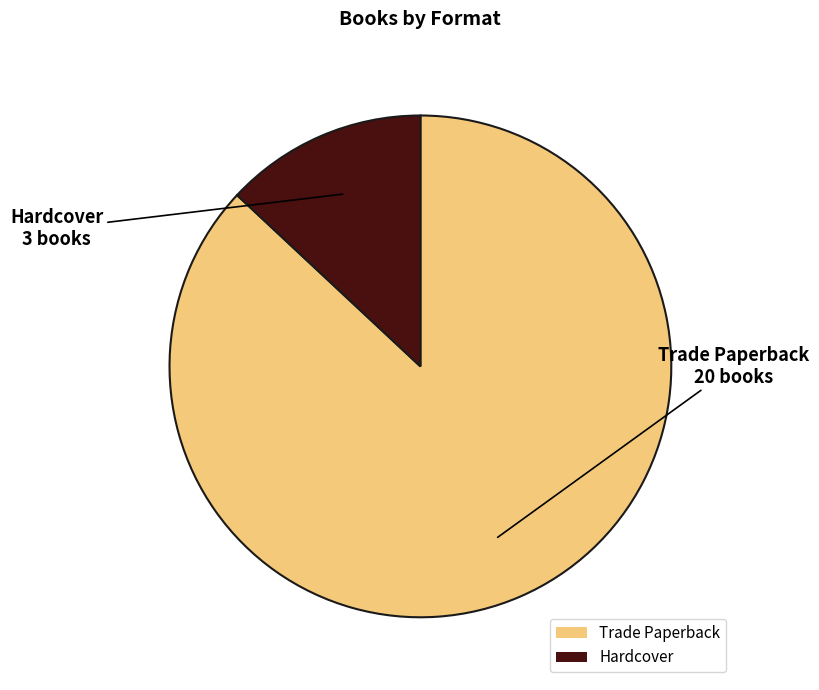

Approximately how many times larger is the value at Trade Paperback compared to Hardcover?

6.7